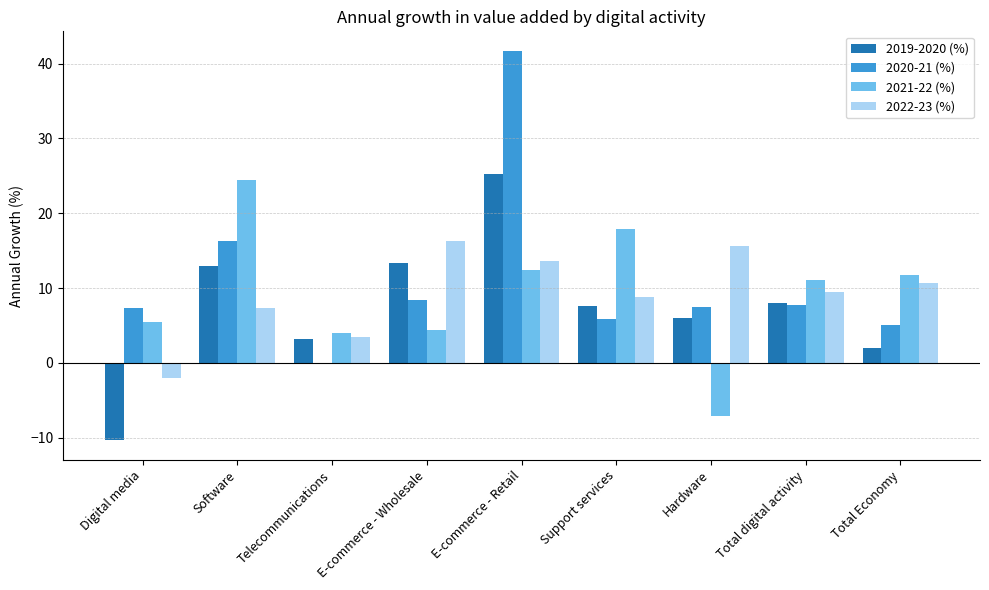

True or false: 2021-22 (%) has a value of -11.6 at Hardware.

False